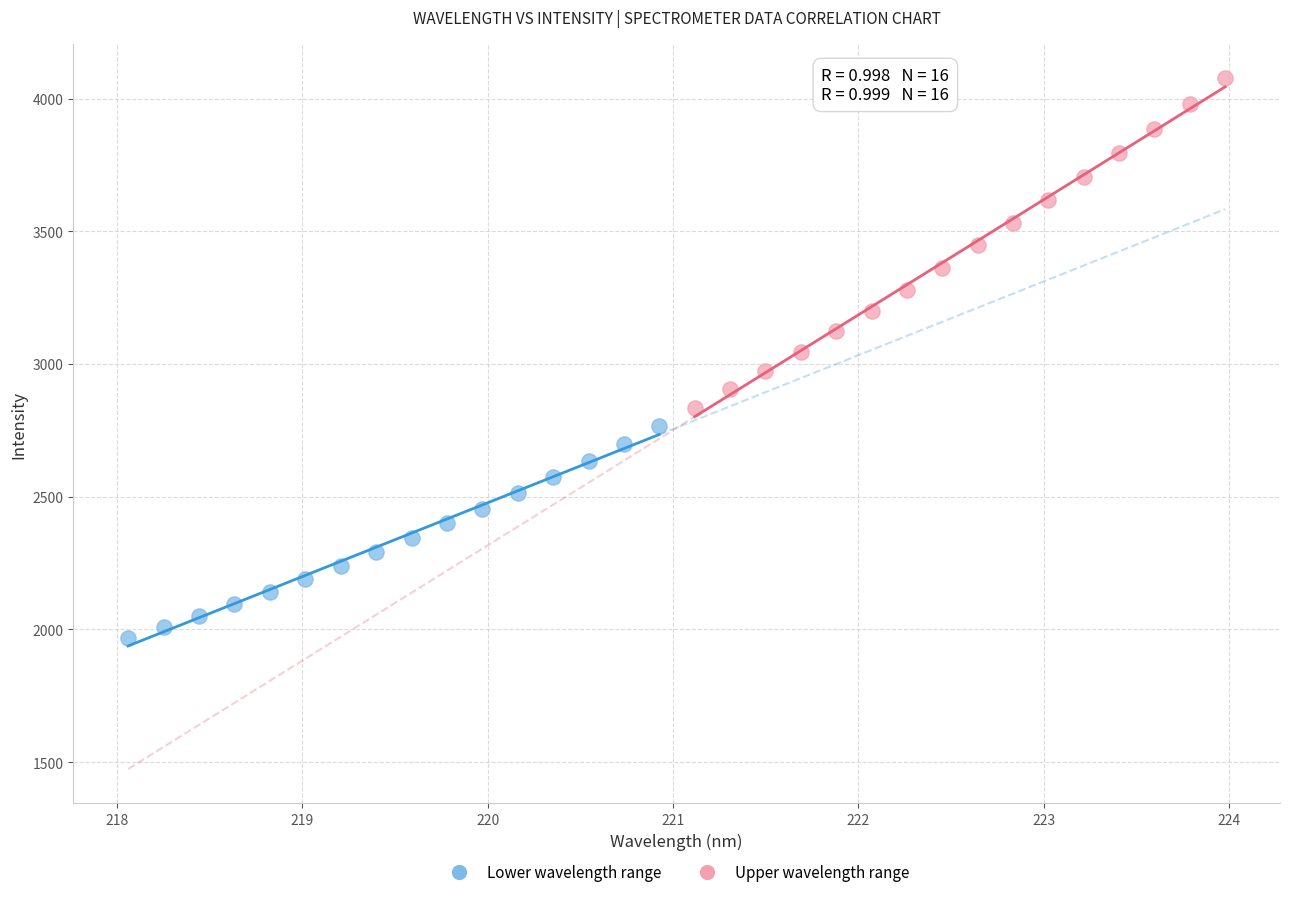

Which series contains the lowest Y value?

Lower wavelength range